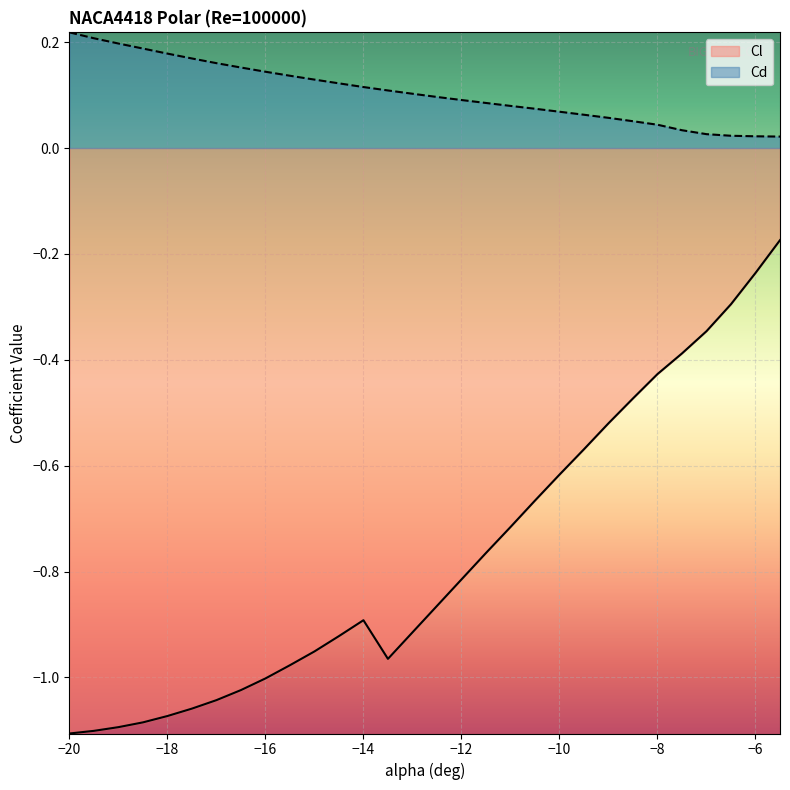

What is the greatest value displayed?

0.2